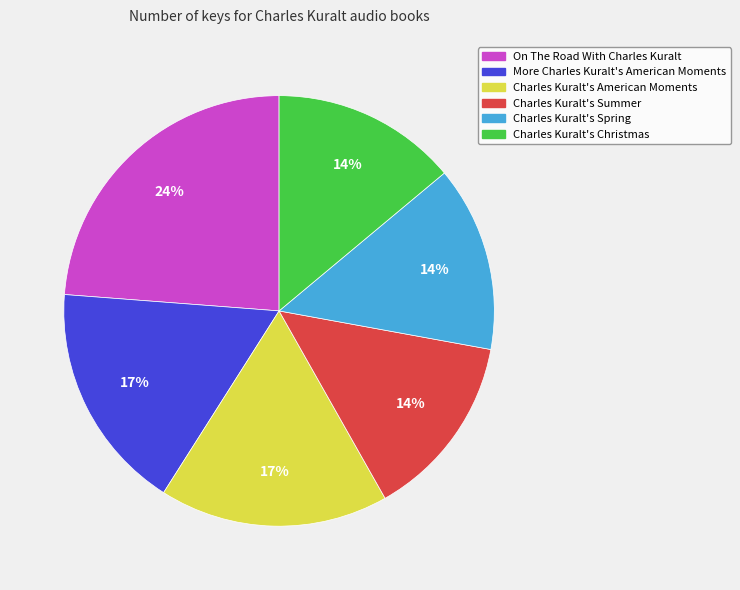

Is the sum of On The Road With Charles Kuralt and More Charles Kuralt's American Moments greater than half?

No